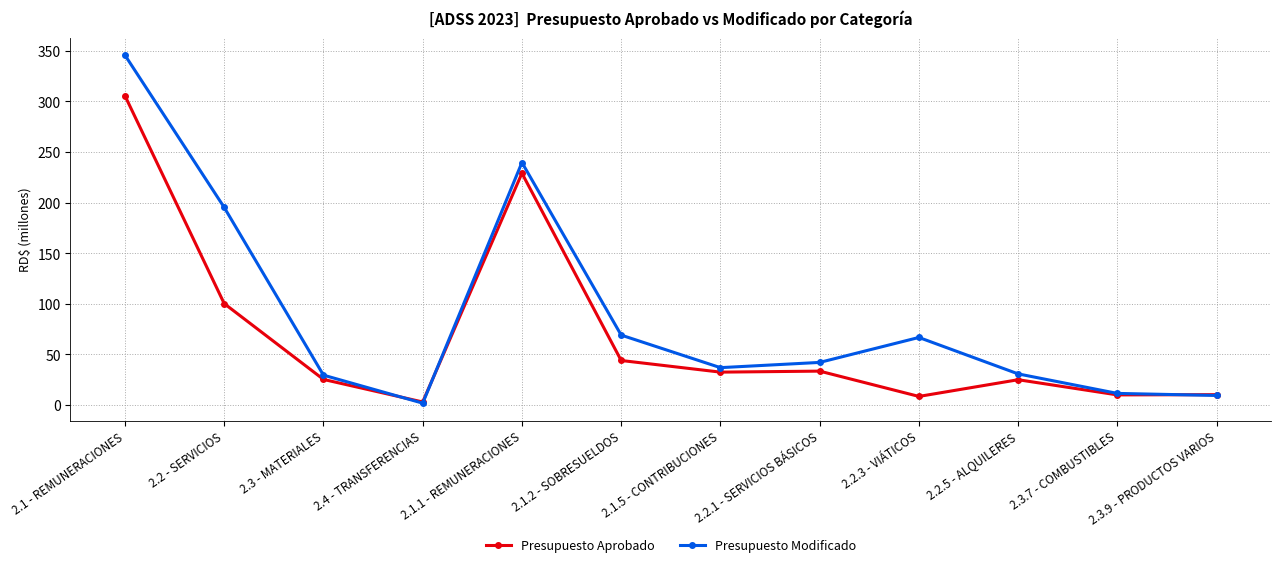

Which series has the widest spread of values?

Presupuesto Modificado